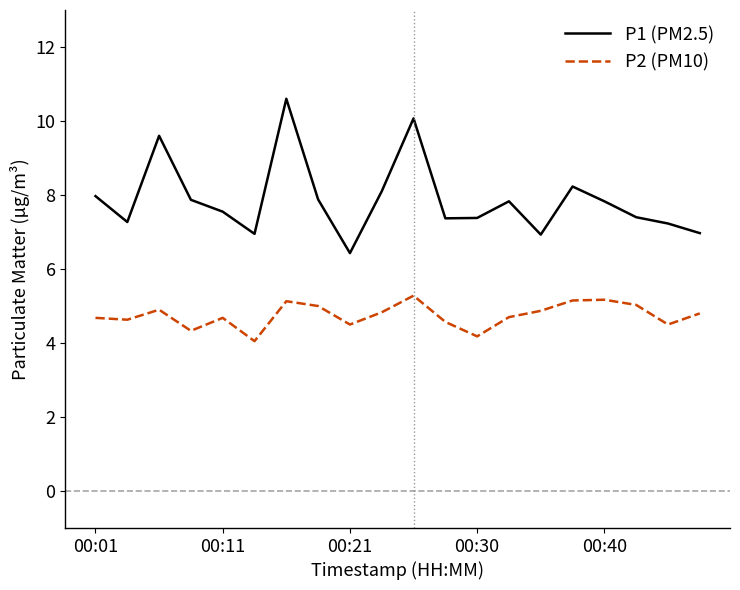

True or false: P2 (PM10) and P1 (PM2.5) cross at least once.

False